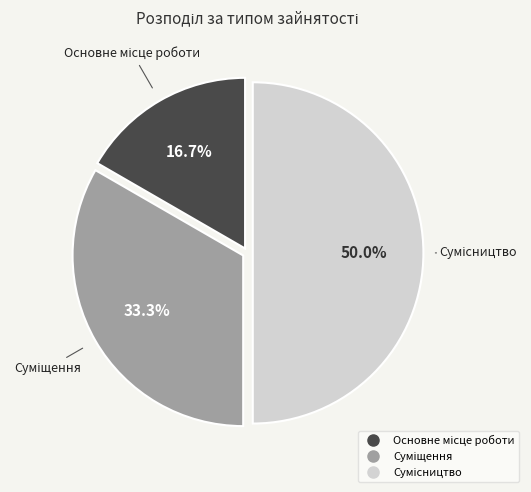

True or false: Сумісництво accounts for 50% of the total.

True